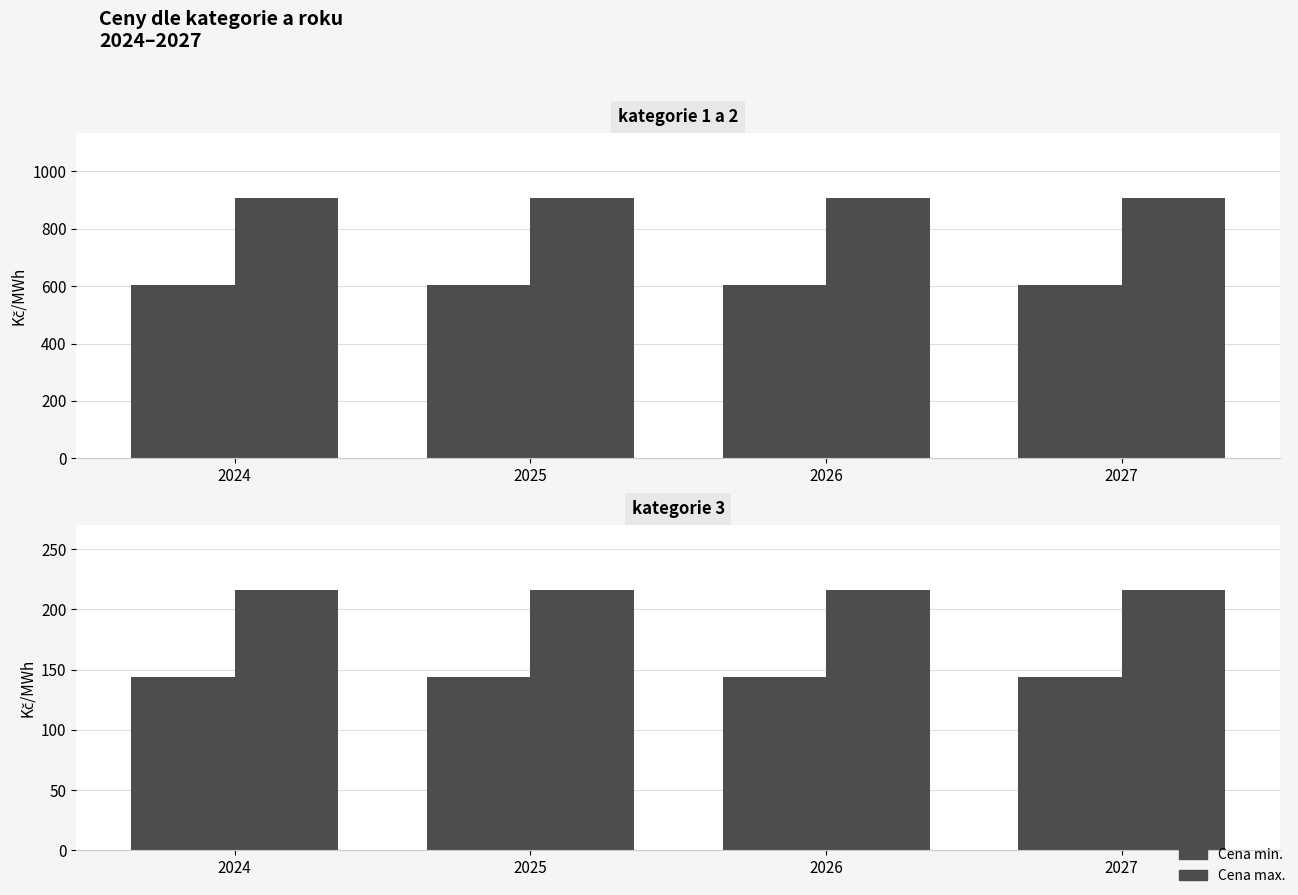

The value of Cena min. at 2026 is 144. True or false?

True